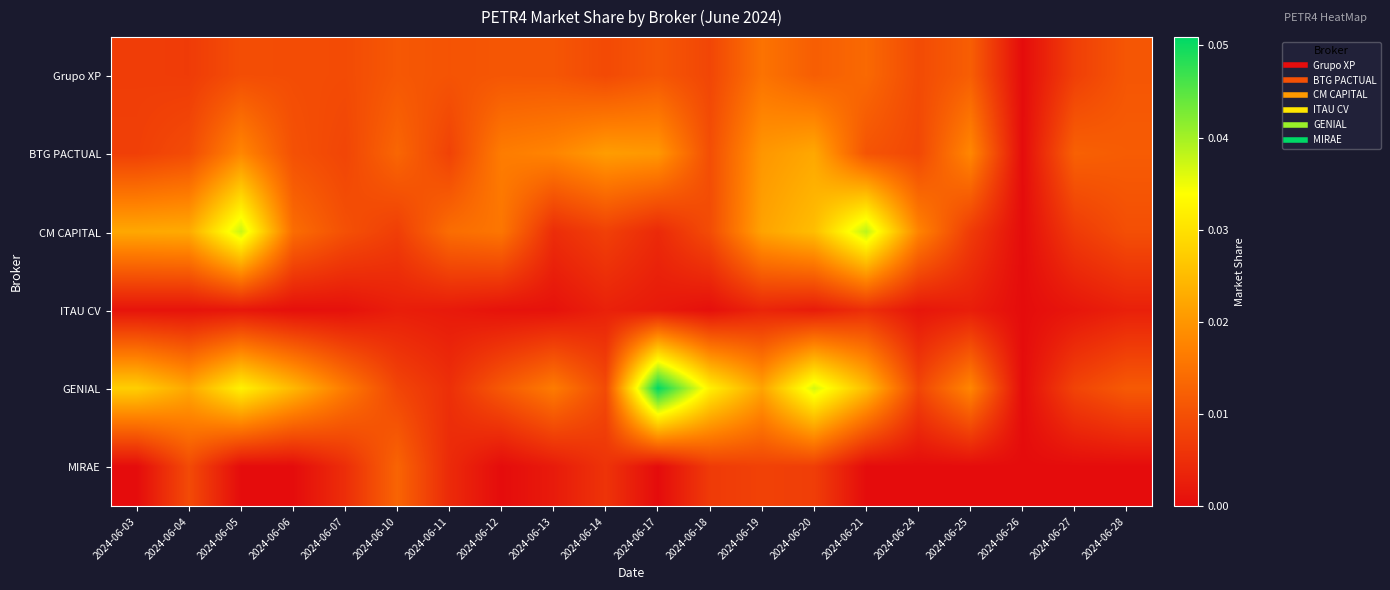

Between 2024-06-10 and 2024-06-18, which series saw the biggest shift?

GENIAL